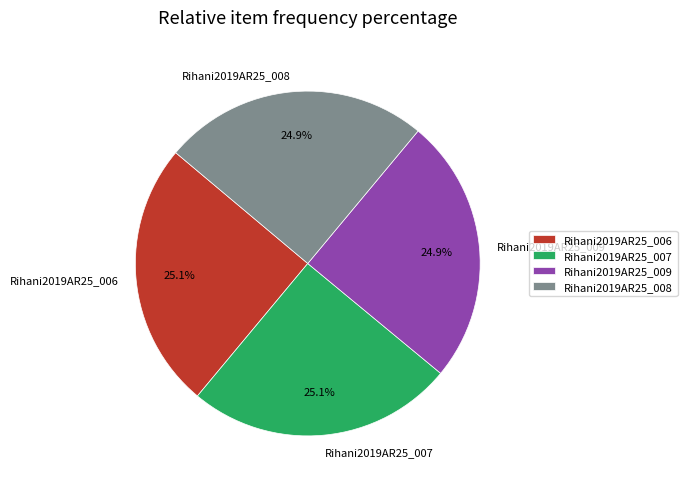

Combined, what portion of the pie is Rihani2019AR25_008 and Rihani2019AR25_006?

50.0%